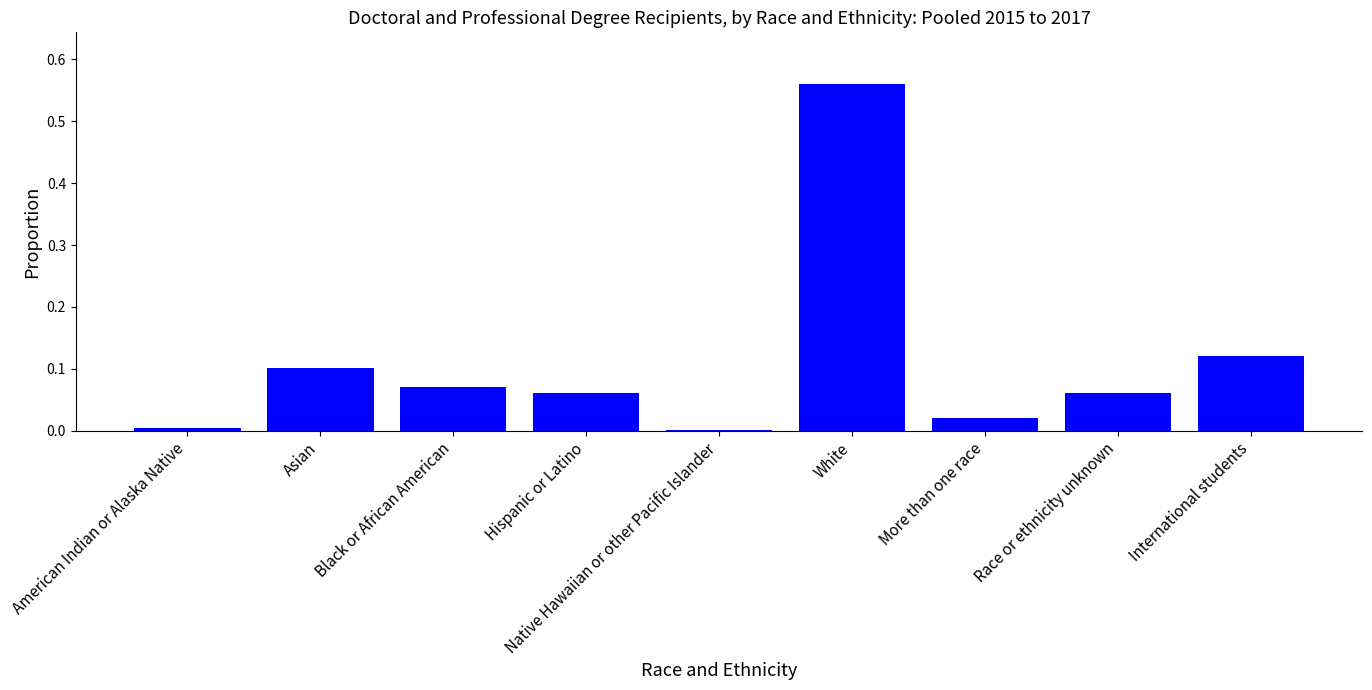

What is the change in value from More than one race to International students?

+0.1